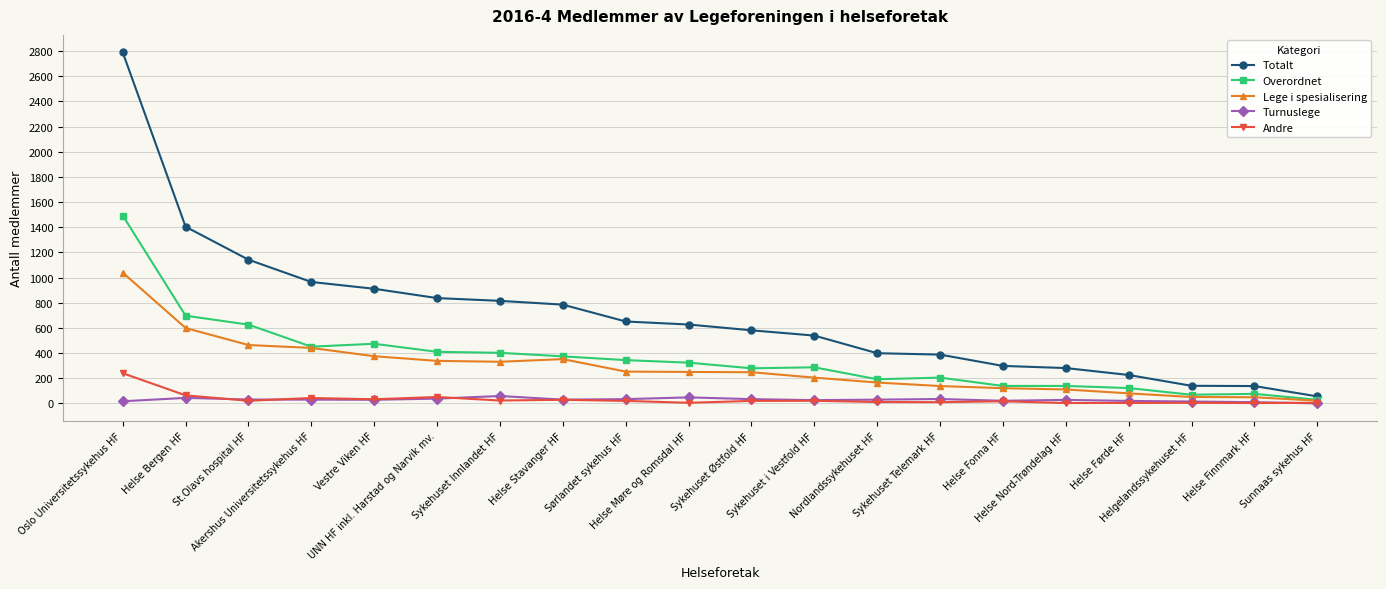

List the series in order of their peak value, lowest first.

Turnuslege, Andre, Lege i spesialisering, Overordnet, Totalt